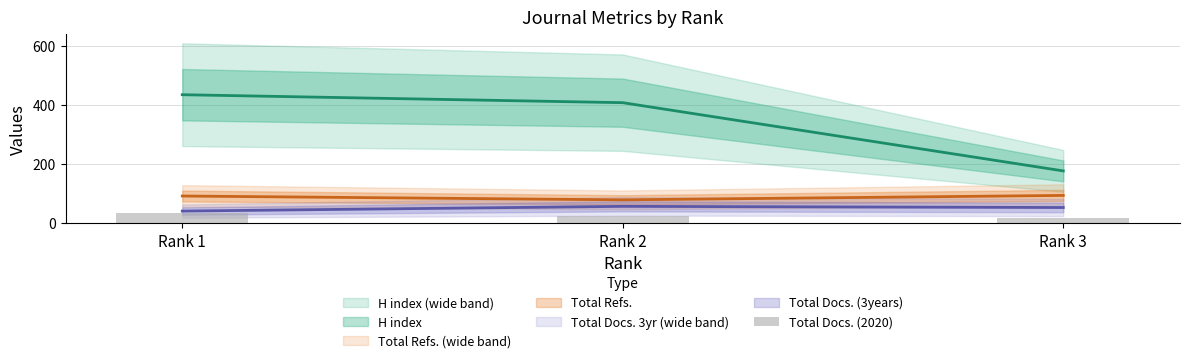

How many bars are there in total?

3